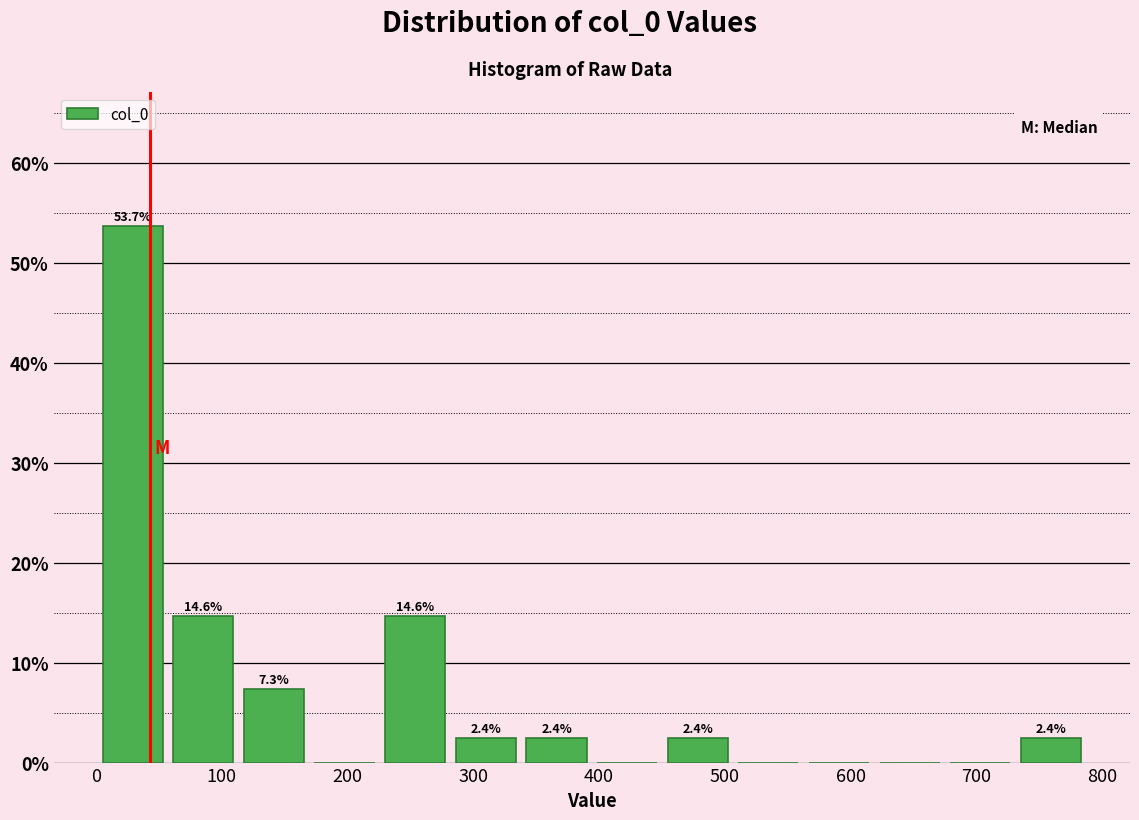

Over which range of the x-axis is the bar tallest?

0 to 60